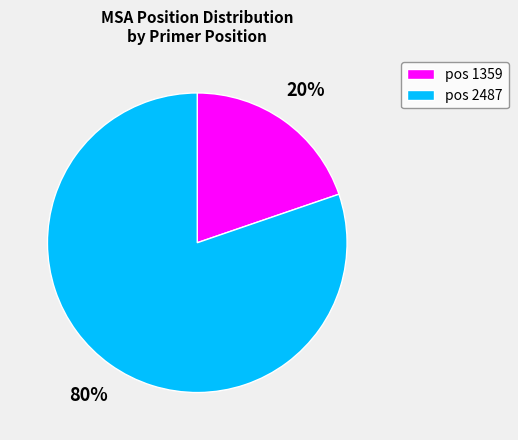

To the nearest percent, what is the average slice percentage?

50%